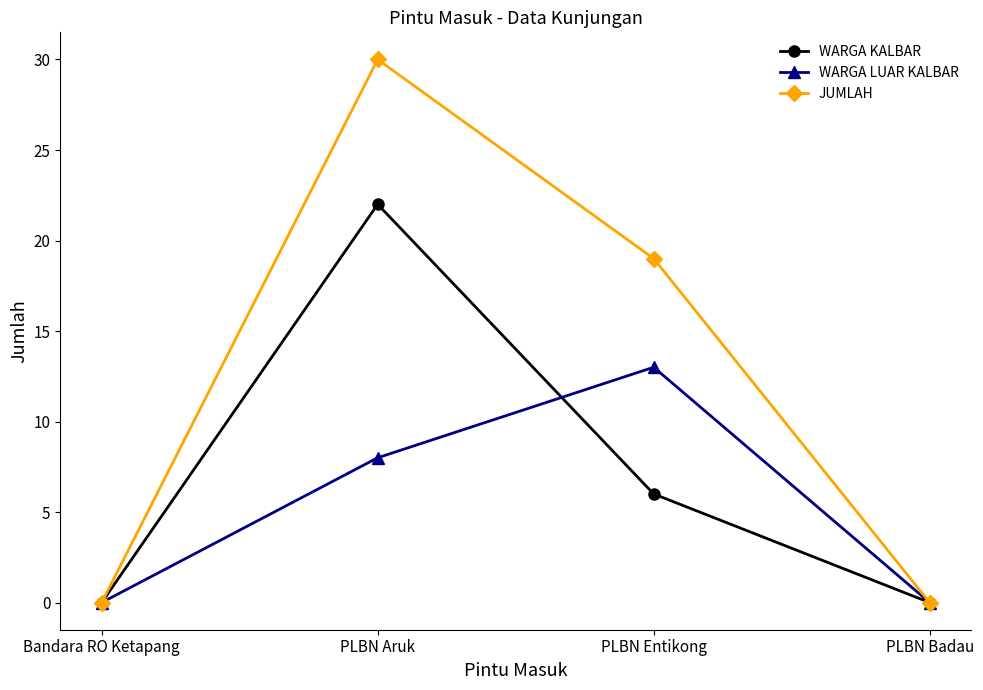

List the series in order of their peak value, highest first.

JUMLAH, WARGA KALBAR, WARGA LUAR KALBAR